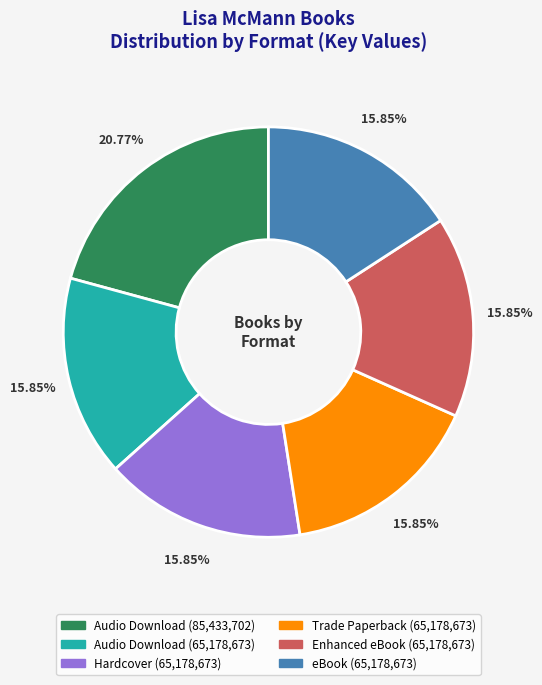

Is there any slice that represents more than half of the pie?

No